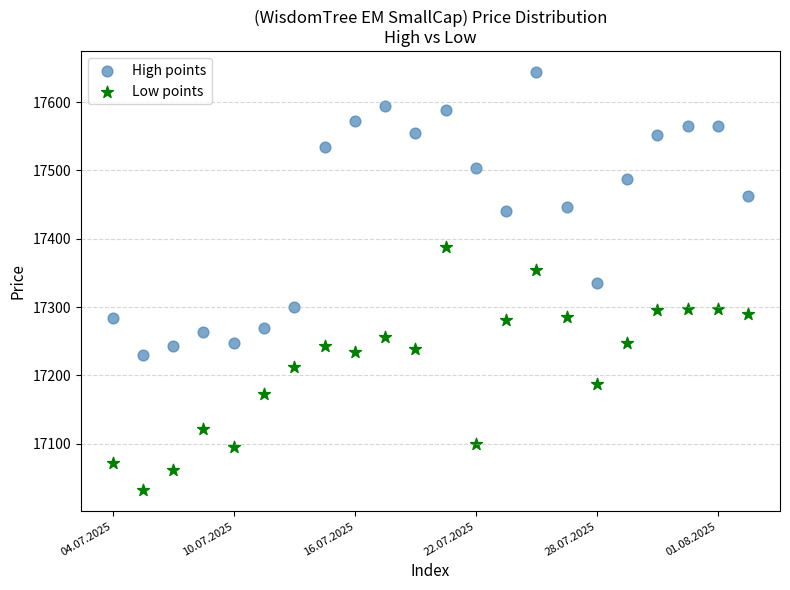

Across all data points, what is the range of Y values (max minus min)?

612